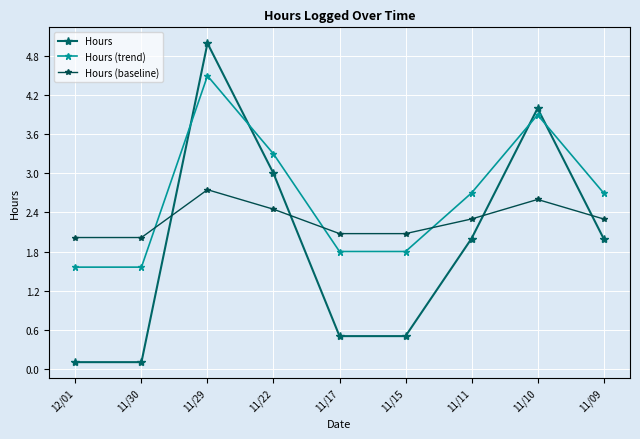

Where do Hours (baseline) and Hours (trend) first cross each other?

11/30 and 11/29